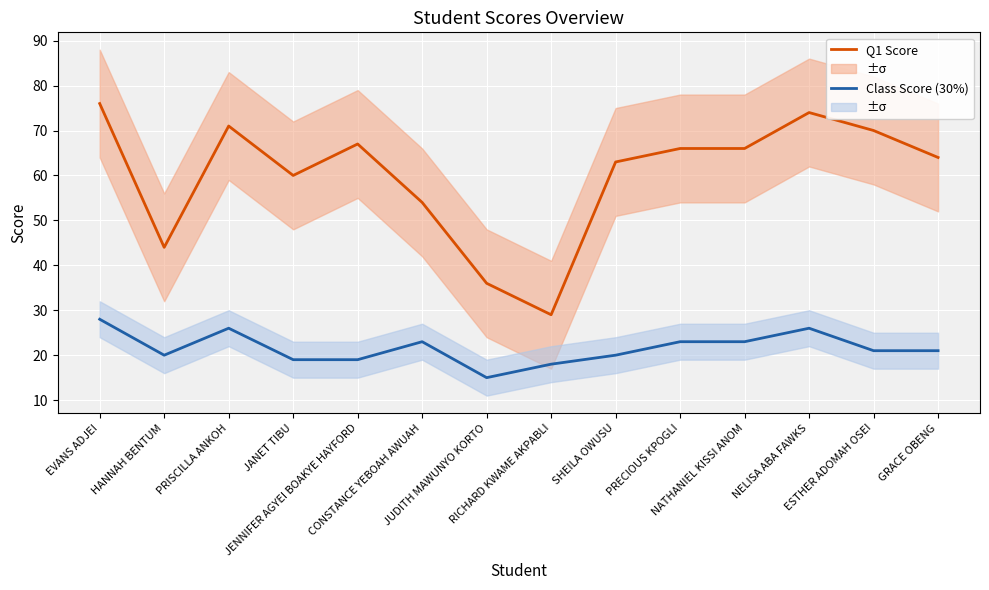

List the series in order of their overall mean, highest first.

Q1 Score, Class Score (30%)